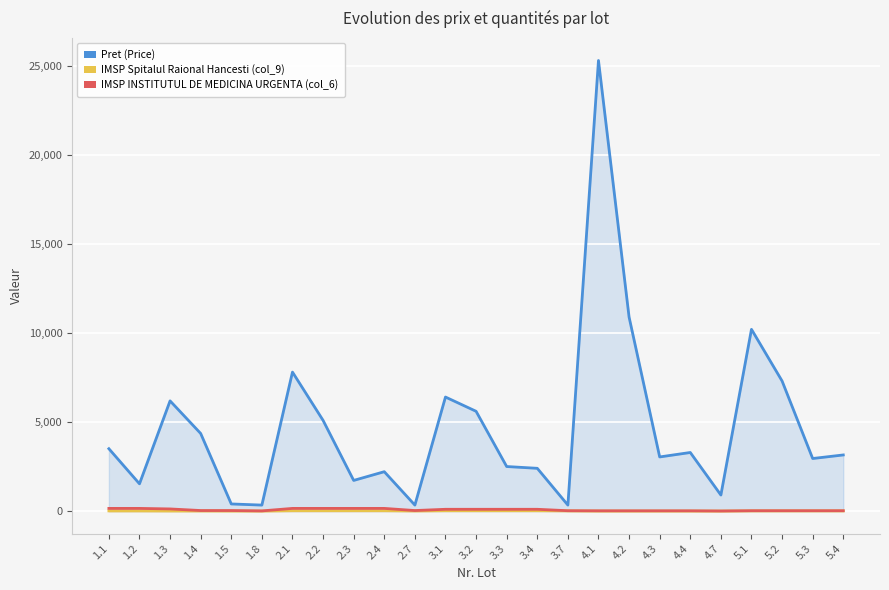

What is the label of the 6th point from the left?

1.8